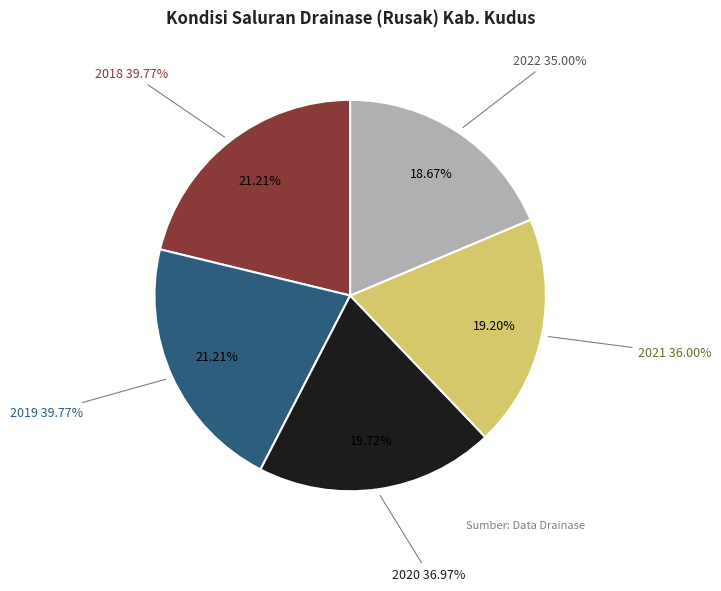

Does any single category account for the majority?

No